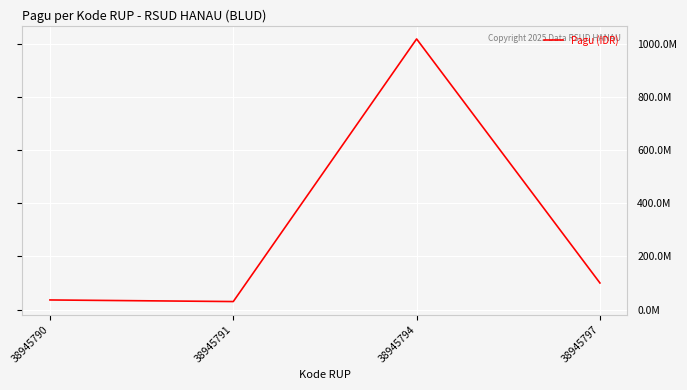

Is it true that the value at 38945790 is 24968573?

False